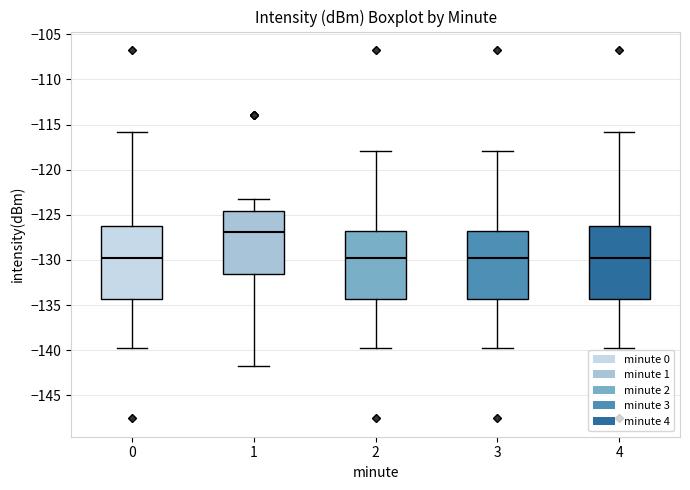

Where does the upper whisker of the box at x = 0 end on the y-axis? The values are not printed on the chart, so give them approximately, as read against the axis.

-116.0